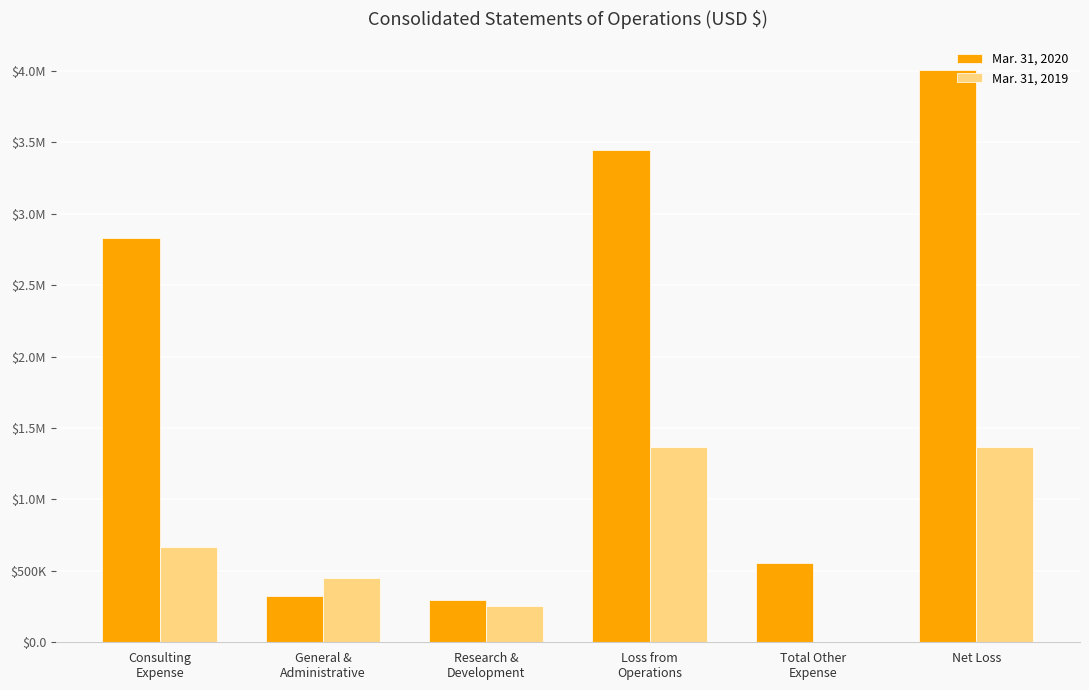

What are all the series names shown in the legend?

Mar. 31, 2020, Mar. 31, 2019